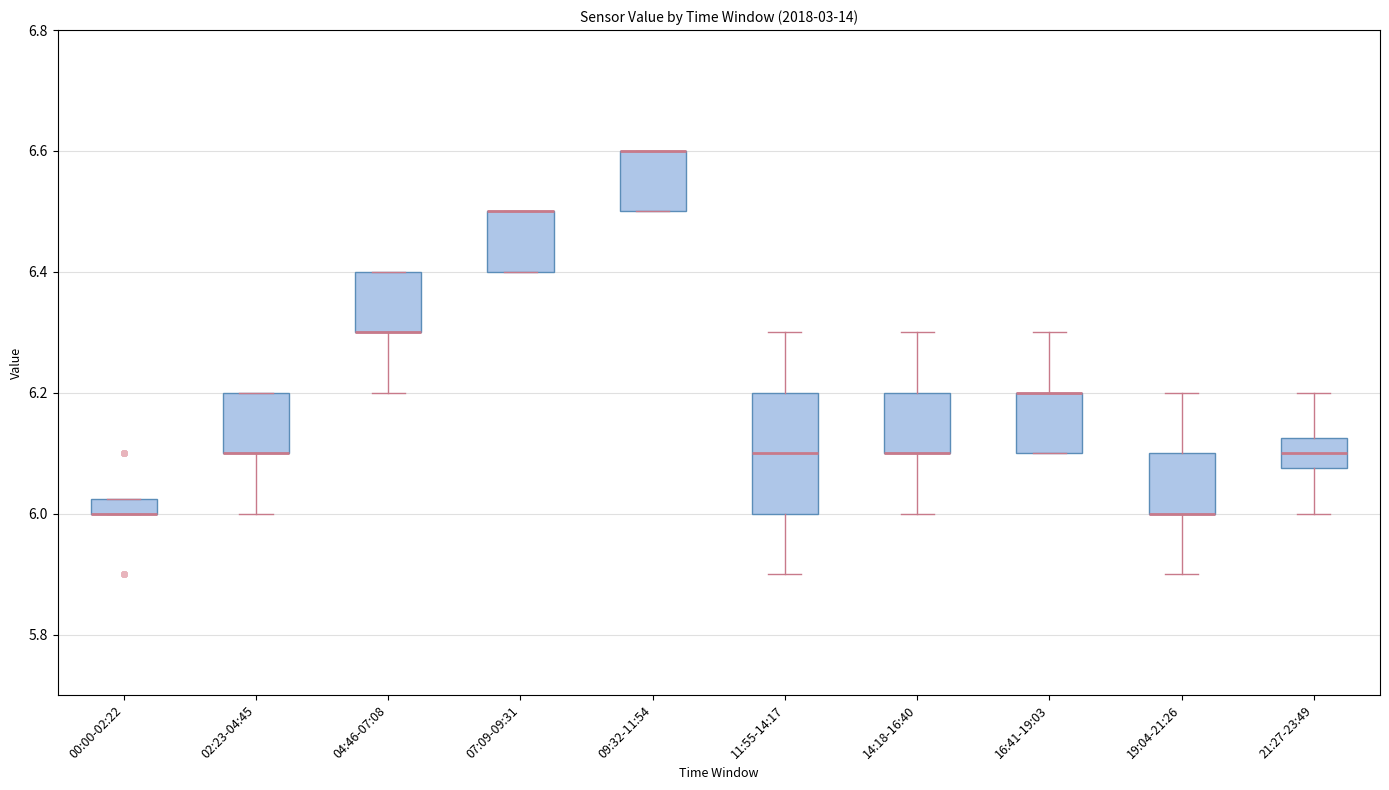

Which box is the tallest, from its lower edge to its upper edge?

11:55-14:17